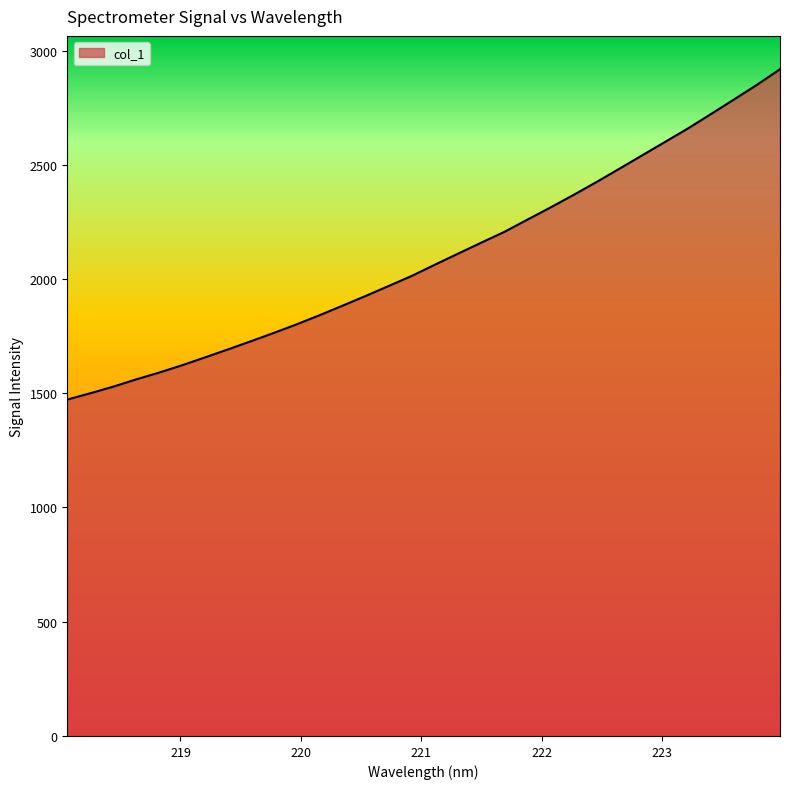

What is the minimum value shown in the chart?

1472.2